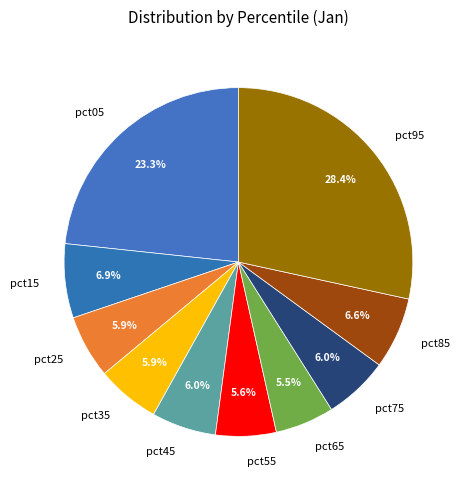

Is there any slice that represents more than half of the pie?

No